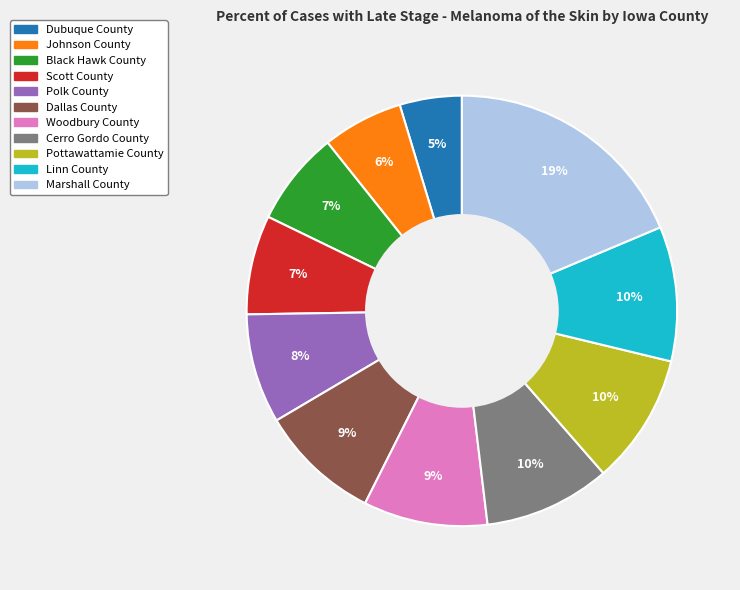

Between Dubuque County and Johnson County, which is larger?

Johnson County